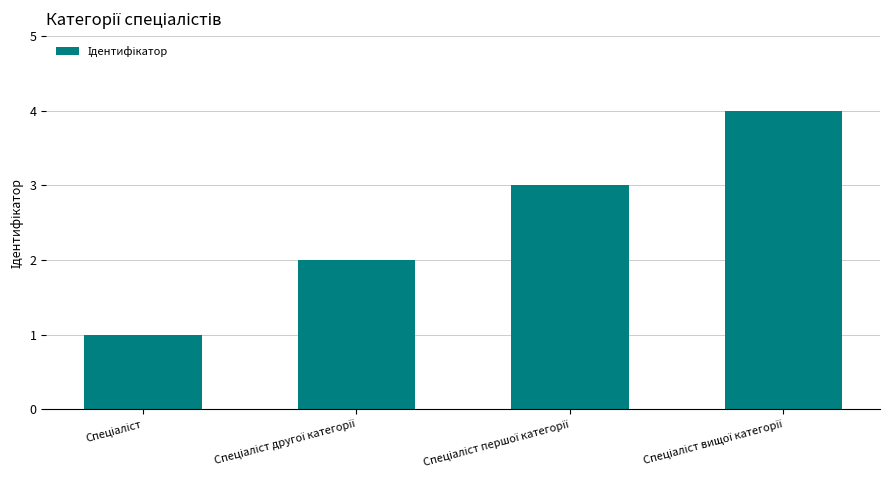

What is the maximum value shown in the chart?

4